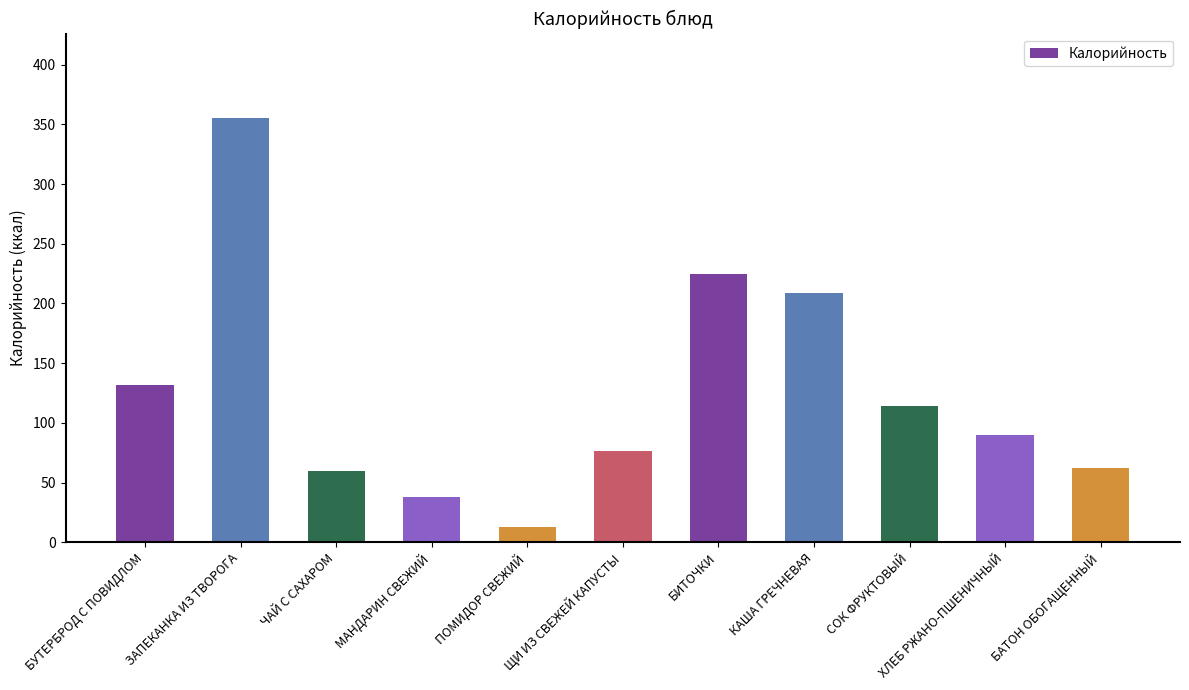

How many categories are shown in the chart?

11